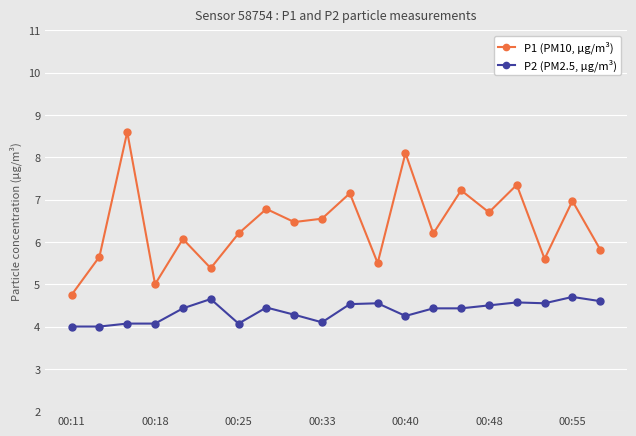

True or false: P2 (PM2.5, µg/m³) has more than 0 points higher than both neighbors.

True